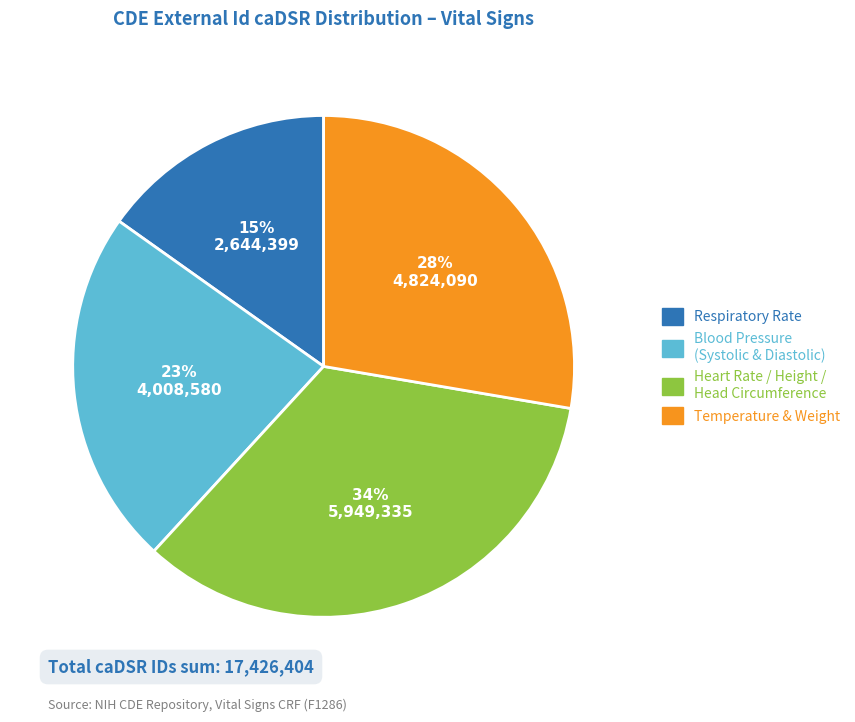

Does any single category account for the majority?

No